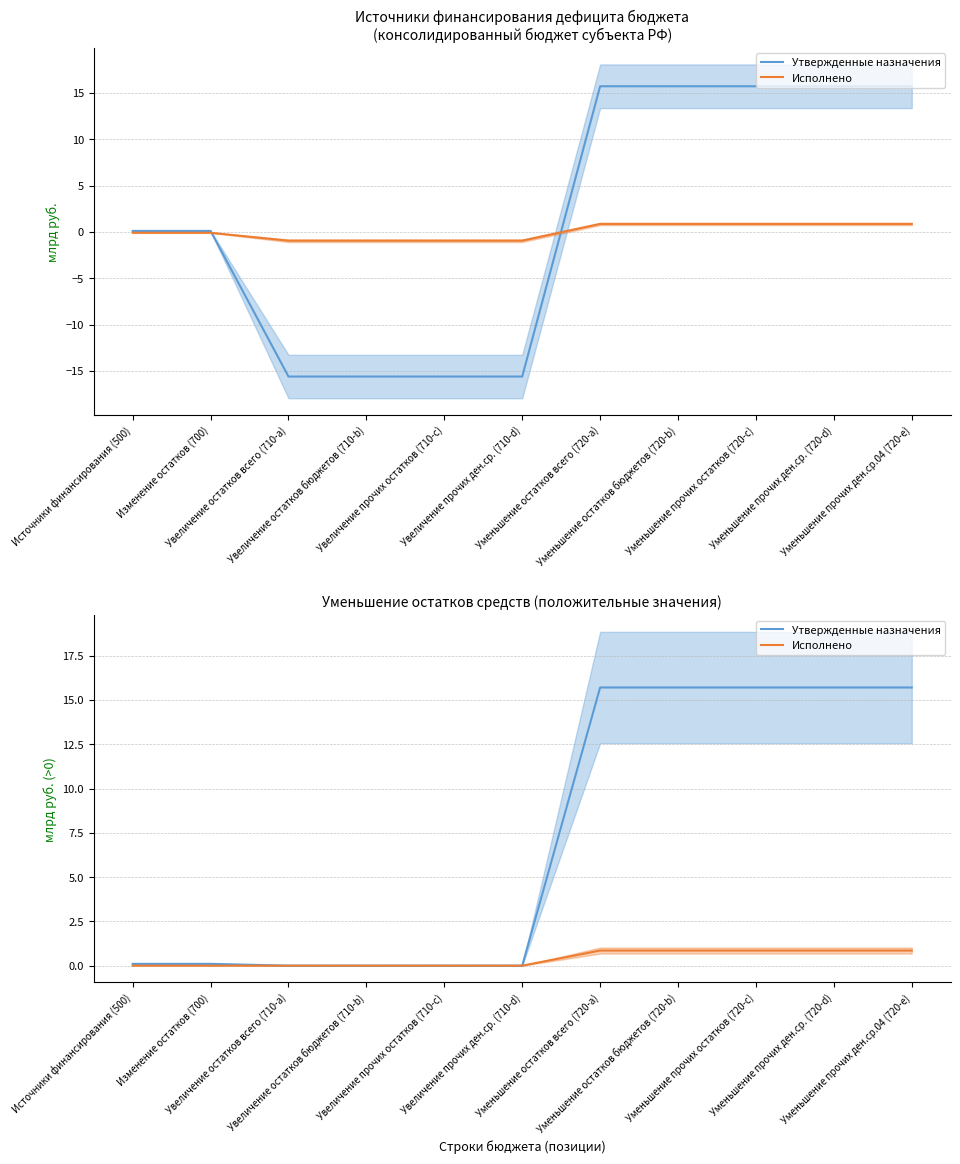

Rank the series by their average value, from lowest to highest.

Исполнено, Утвержденные назначения